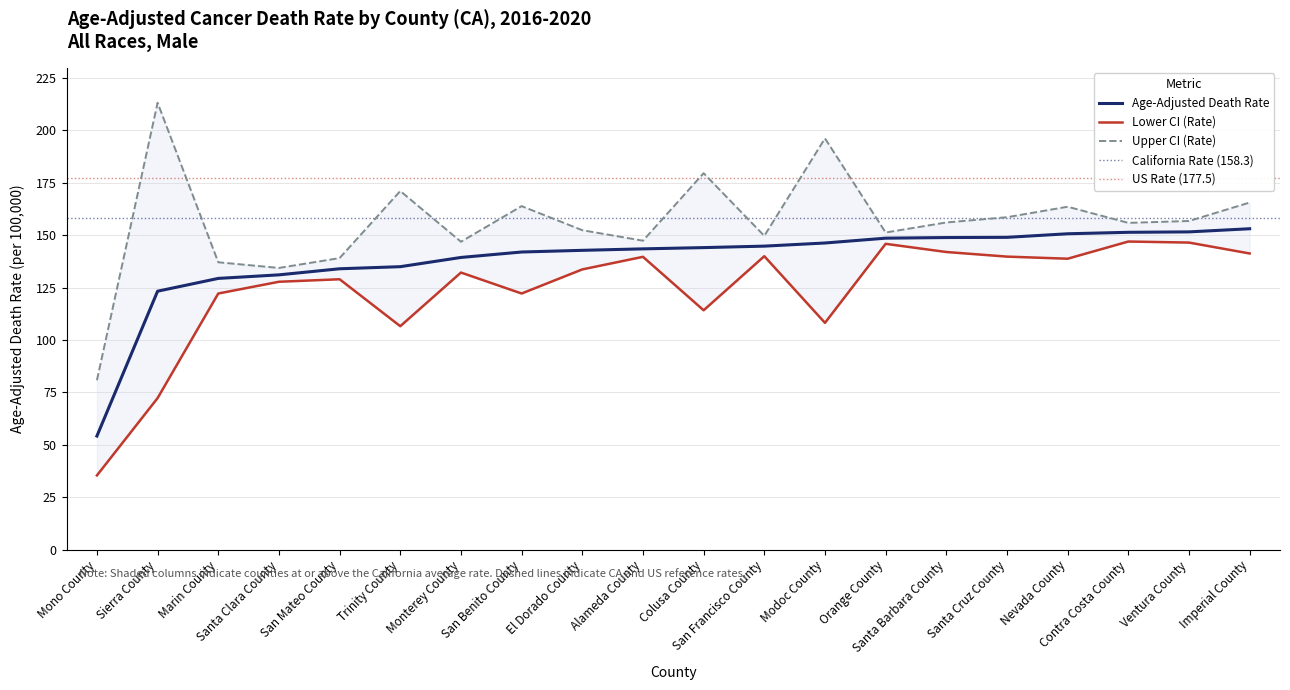

Reading left to right, what are all the values shown in this chart?

Age-Adjusted Death Rate: 54.2	123.3	129.4	131.1	134.0	135.0	139.4	142.0	142.8	143.5	144.1	144.8	146.3	148.6	148.9	149.0	150.7	151.4	151.6	153.1
Lower CI (Rate): 35.4	72.3	122.2	127.8	129.0	106.6	132.2	122.2	133.7	139.7	114.2	140.0	108.2	145.9	142.0	139.8	138.8	147.0	146.5	141.3
Upper CI (Rate): 80.8	213.2	137.1	134.4	139.1	171.1	146.9	163.9	152.4	147.4	179.6	149.7	196.2	151.3	156.1	158.6	163.6	155.9	156.8	165.6